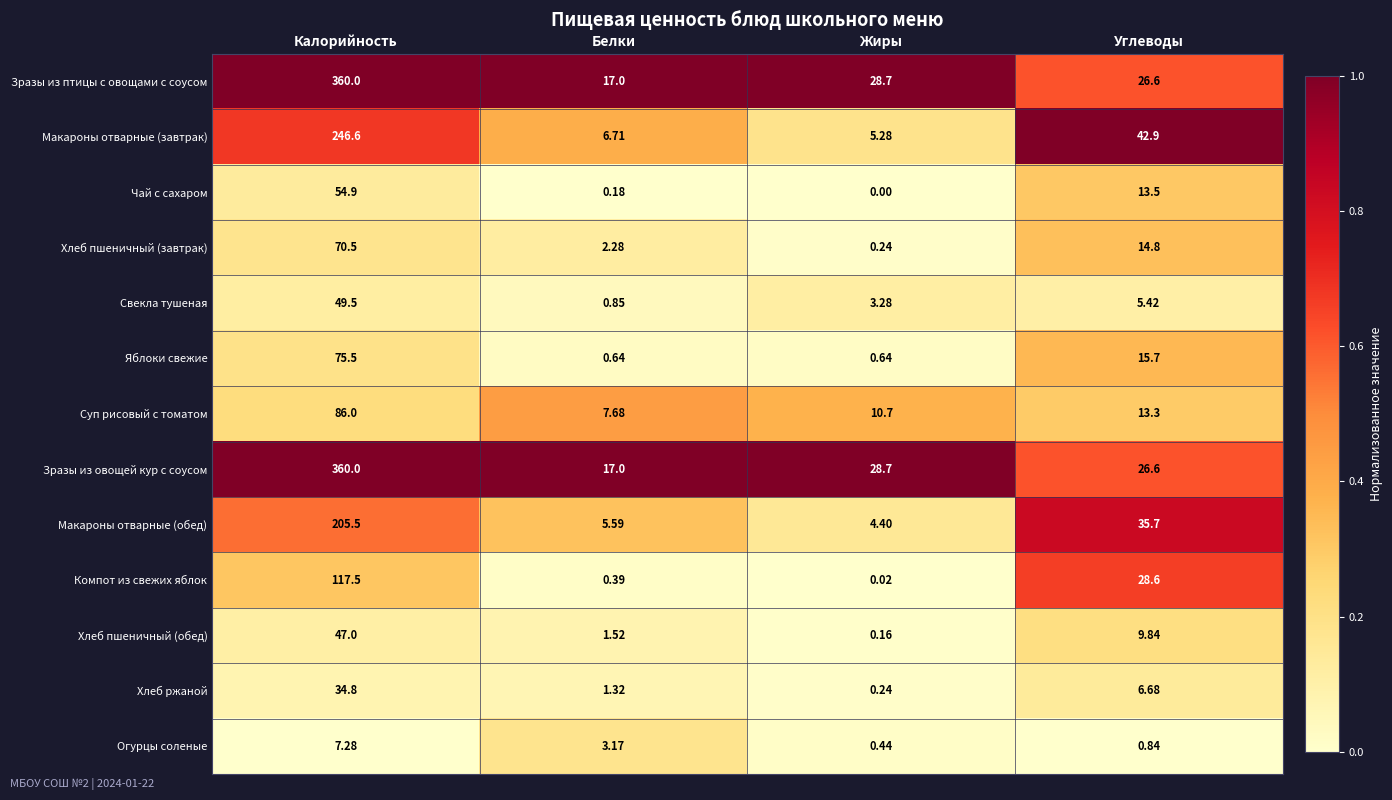

Which category has the highest value across all series?

Калорийность